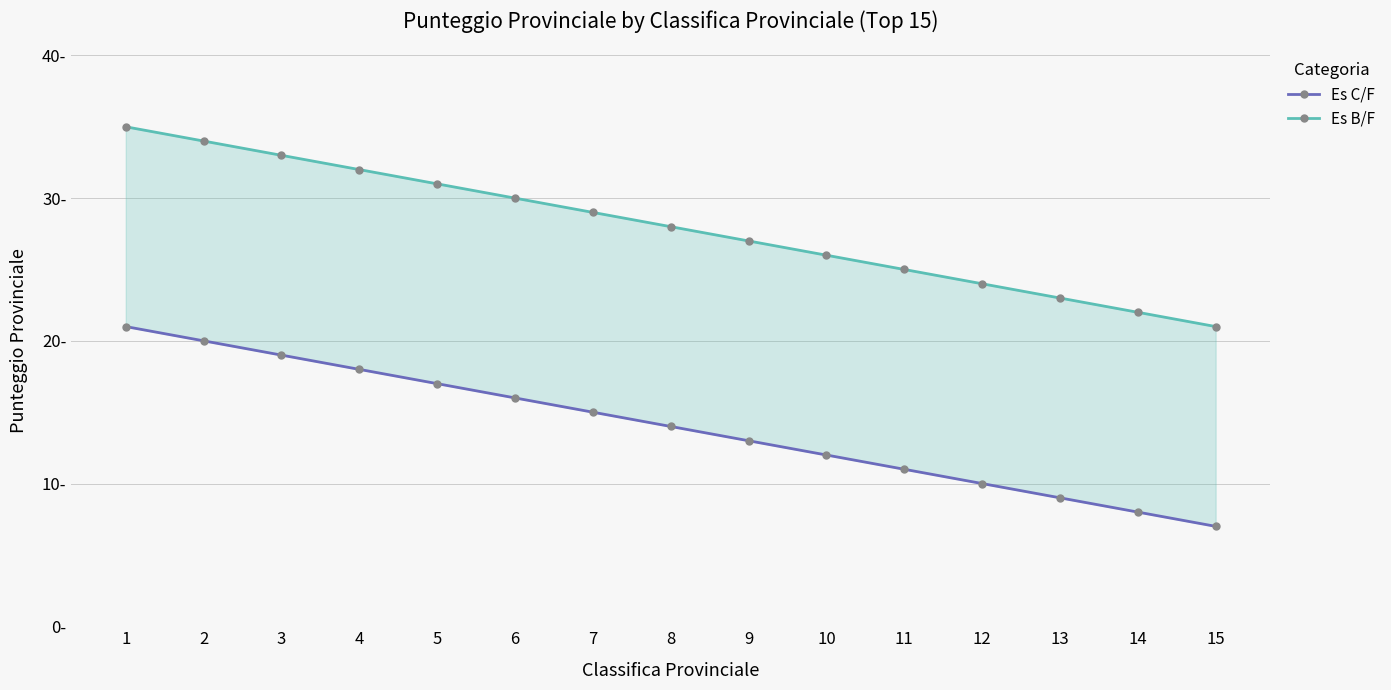

What is the value of the Es C/F point at the 13th from the left?

9